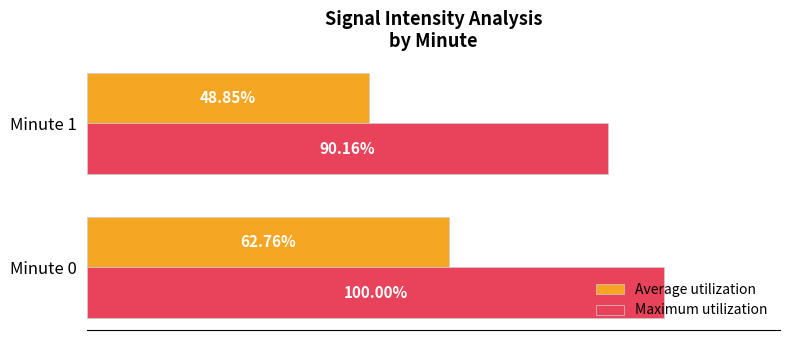

List the labels in order of Maximum utilization value, smallest first.

Minute 1, Minute 0